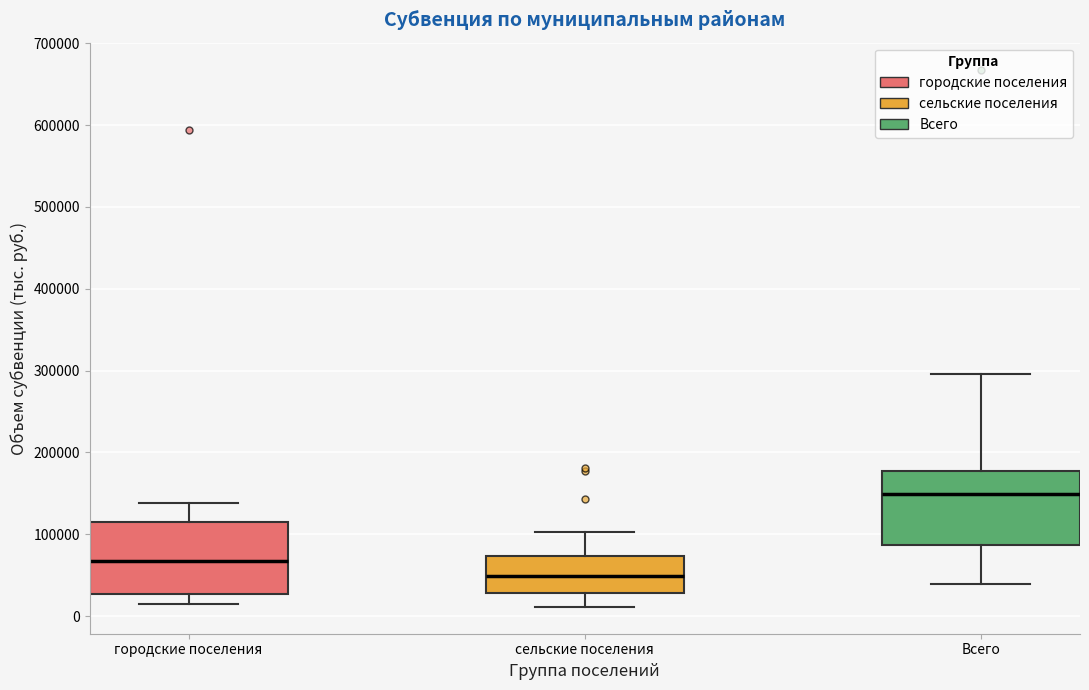

Reading left to right, read every box against the y-axis: the position of its median line, the range the box covers, and the ends of its whiskers. The values are not printed on the chart, so give them approximately, as read against the axis.

городские поселения: median 70000, box 30000 to 120000, whiskers 20000 to 140000
сельские поселения: median 50000, box 30000 to 70000, whiskers 10000 to 100000
Всего: median 150000, box 90000 to 180000, whiskers 40000 to 300000